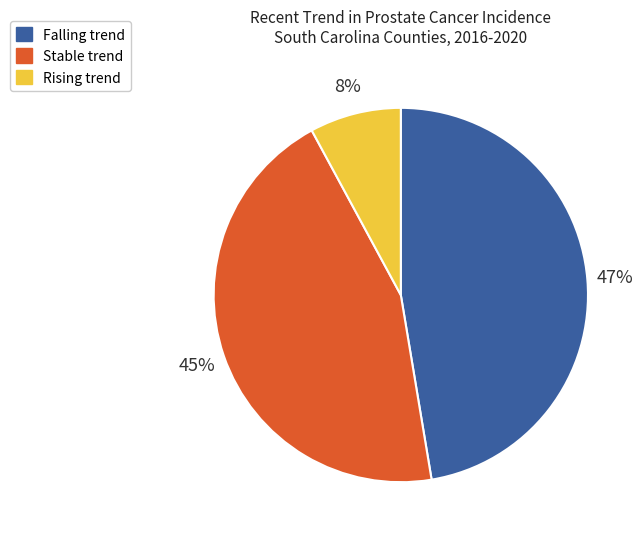

Does any single category account for the majority?

No